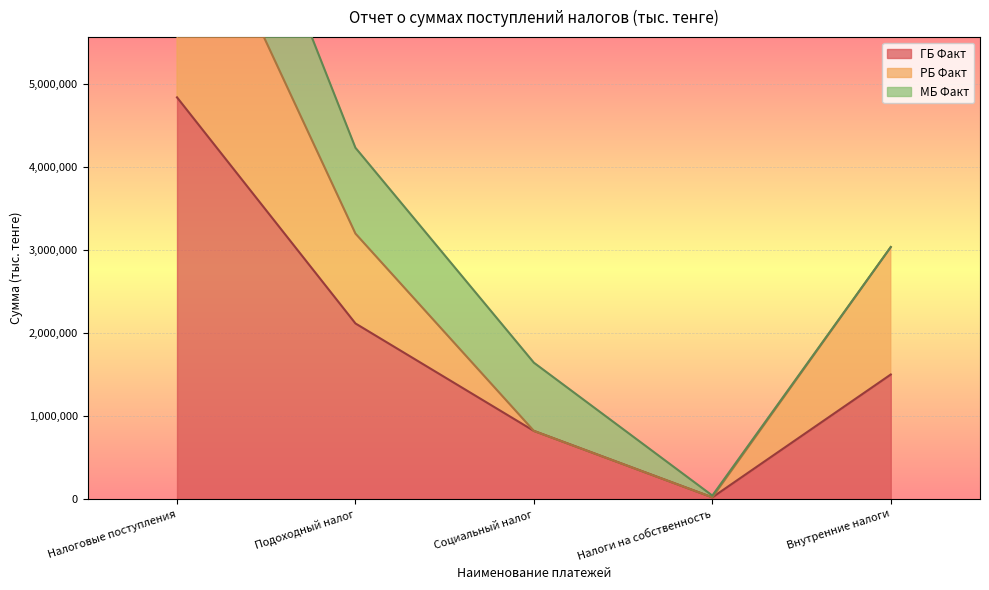

Which series has the largest total across all categories?

ГБ Факт